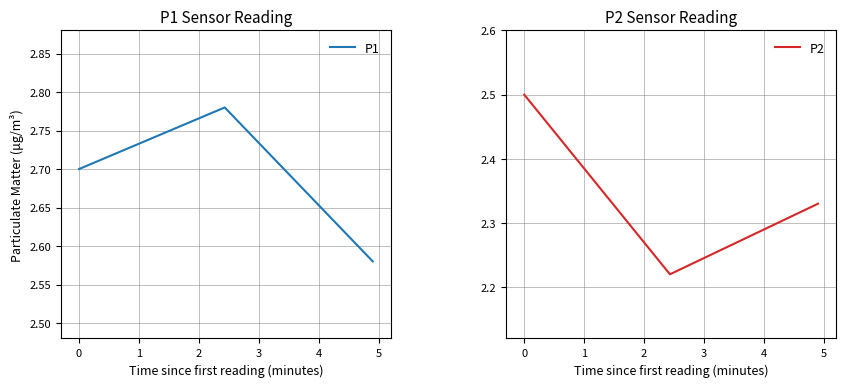

How many P1 values are between 2 and 3?

3